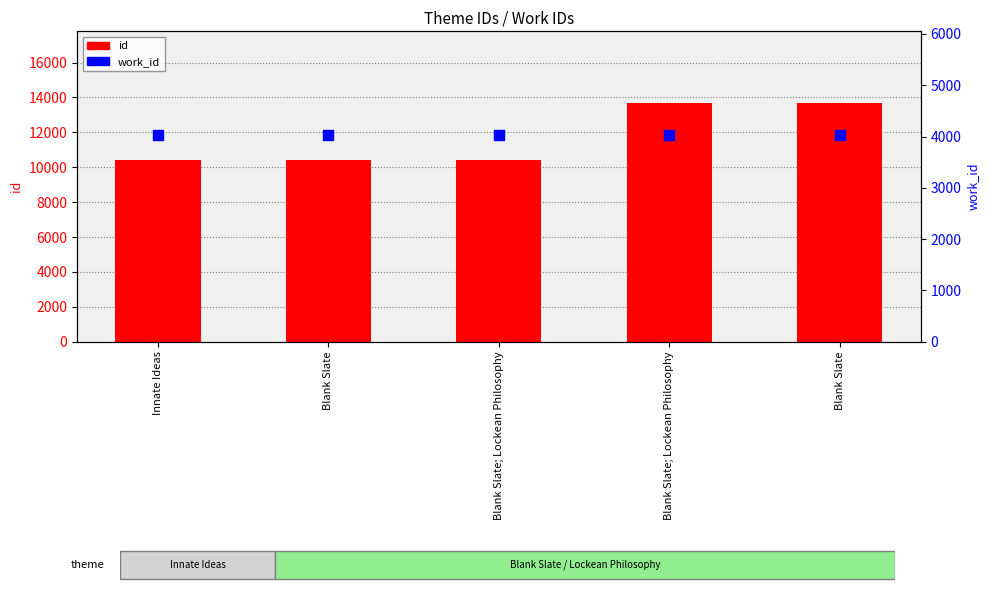

Which series has the widest spread of Y values?

id